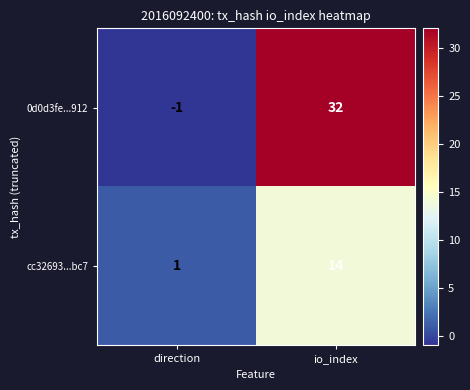

Reading left to right, what are all the values shown in this chart?

0d0d3fe...912: direction=-1	io_index=32
cc32693...bc7: direction=1	io_index=14